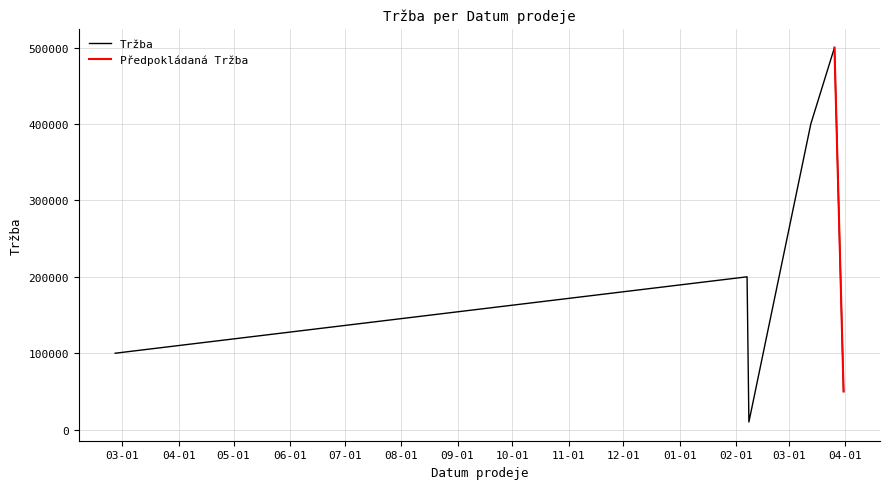

What is the label of the 2nd point from the left?

2016-02-08